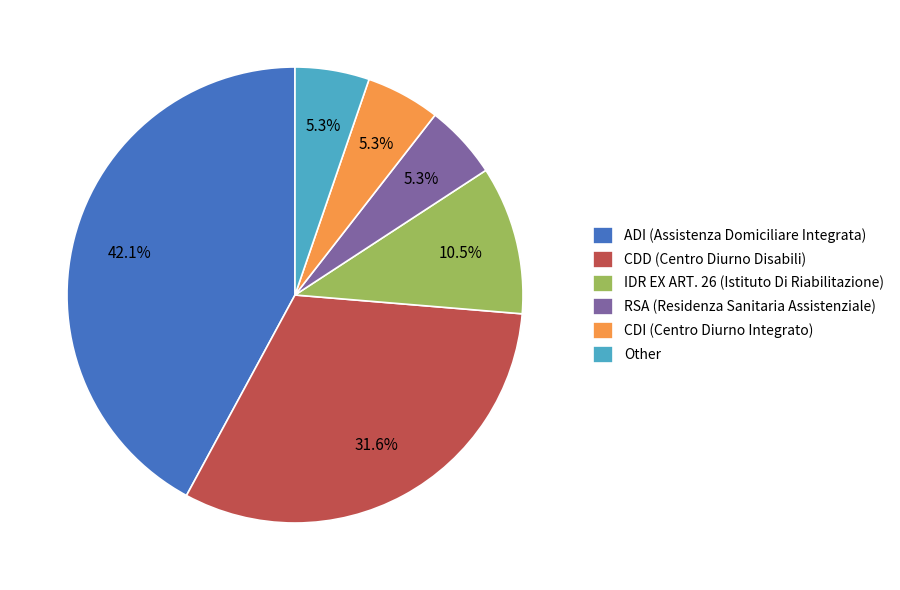

The CDD (Centro Diurno Disabili) slice represents 19% of the pie. True or false?

False